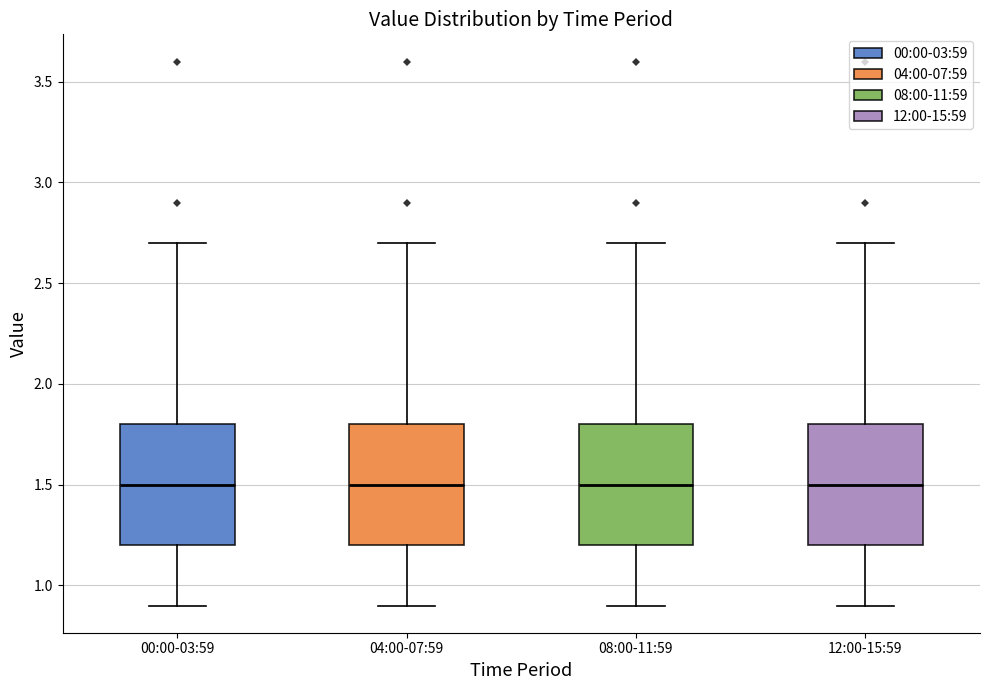

Where does the upper whisker of the box for 04:00-07:59 end on the y-axis? The values are not printed on the chart, so give them approximately, as read against the axis.

2.7